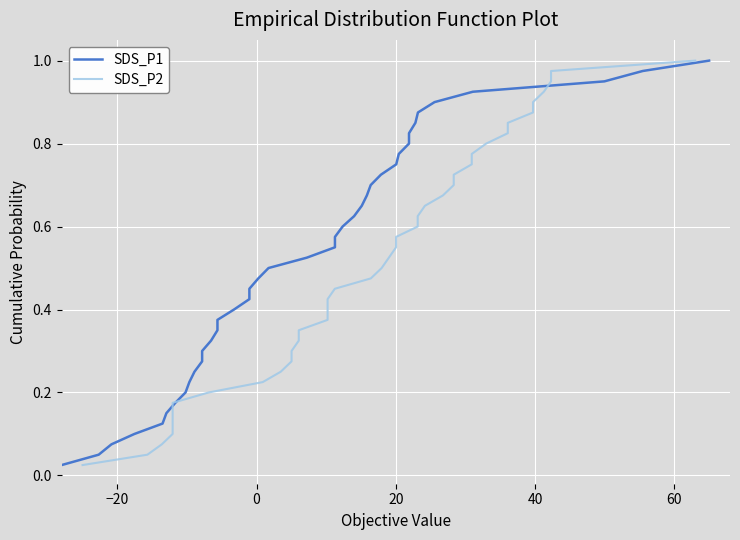

Which series has the largest total across all categories?

SDS_P1